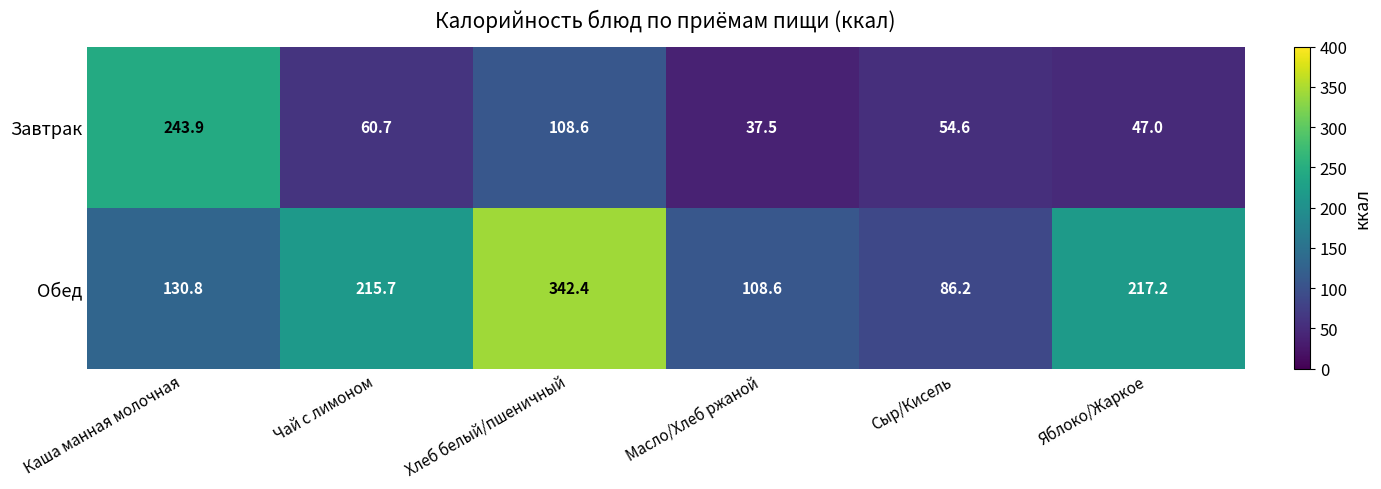

Reading left to right, what are all the values shown in this chart?

Завтрак: Каша манная молочная=243.9	Чай с лимоном=60.7	Хлеб белый/пшеничный=108.6	Масло/Хлеб ржаной=37.5	Сыр/Кисель=54.6	Яблоко/Жаркое=47.0
Обед: Каша манная молочная=130.8	Чай с лимоном=215.7	Хлеб белый/пшеничный=342.4	Масло/Хлеб ржаной=108.6	Сыр/Кисель=86.2	Яблоко/Жаркое=217.2